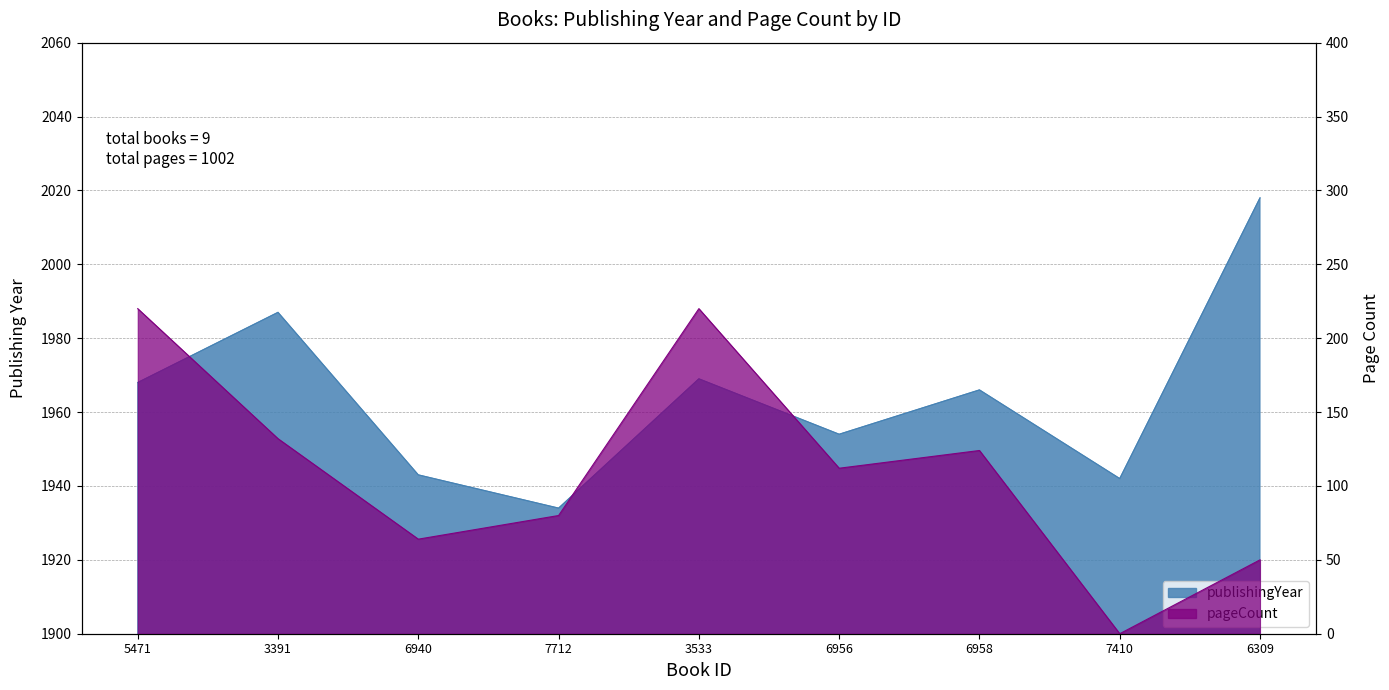

Where is pageCount nearest to the value 110?

6956